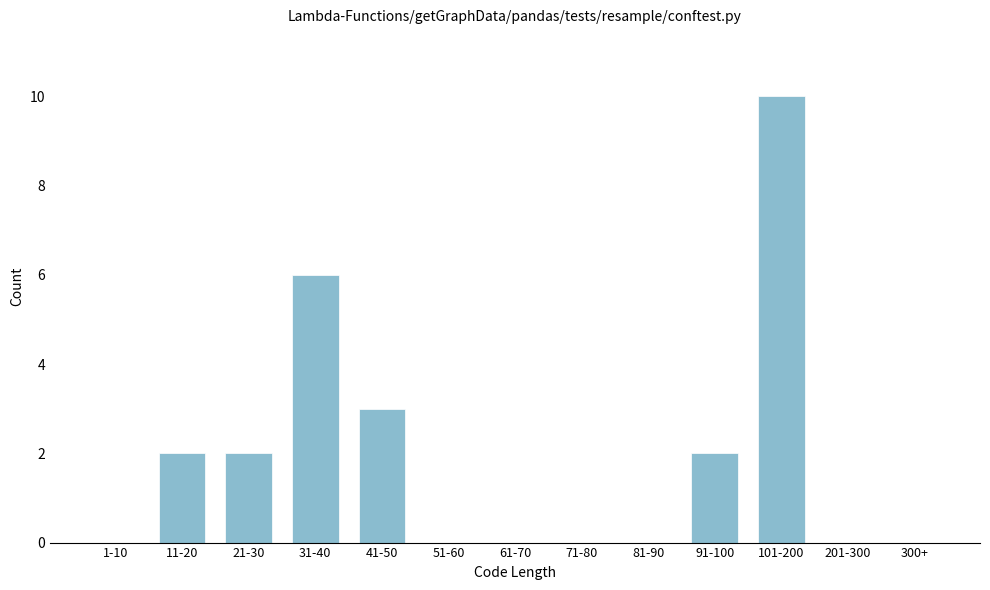

Reading right to left, transcribe all the data shown in this chart.

300+=0	201-300=0	101-200=10	91-100=2	81-90=0	71-80=0	61-70=0	51-60=0	41-50=3	31-40=6	21-30=2	11-20=2	1-10=0